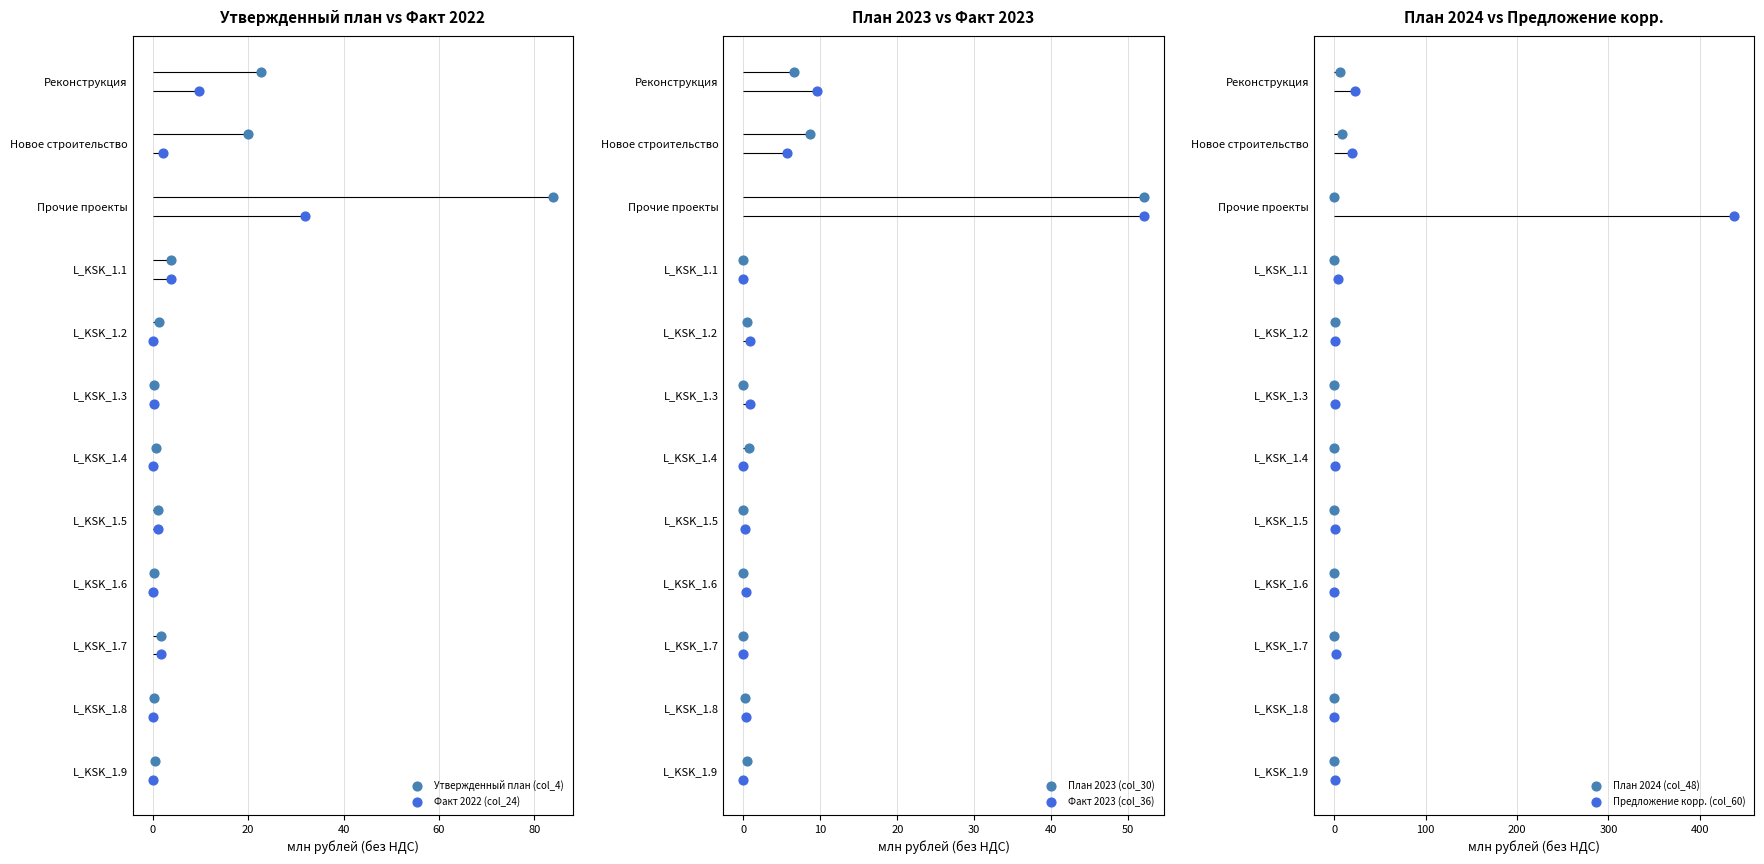

Which series reaches the maximum Y coordinate?

Факт 2022 (col_24)